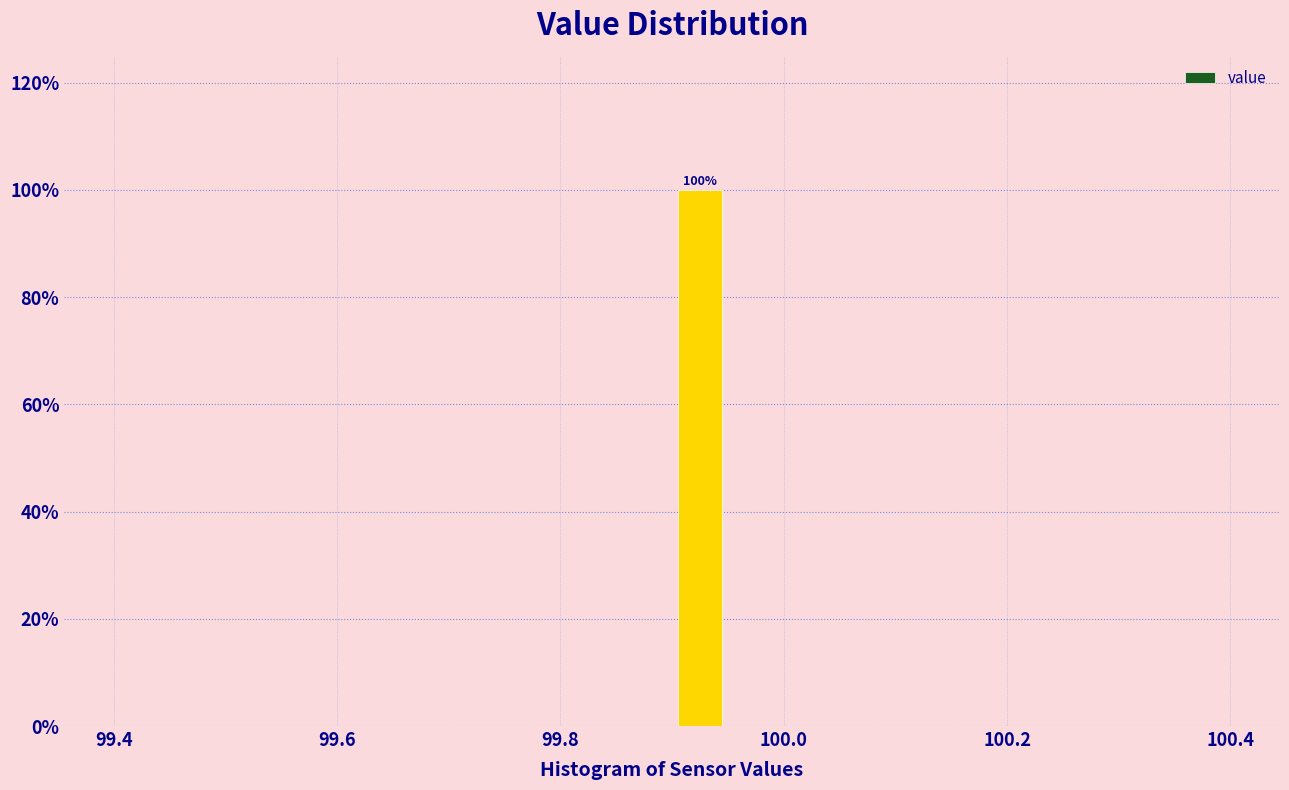

Read against the x-axis, roughly where is the centre of the tallest bar?

99.92